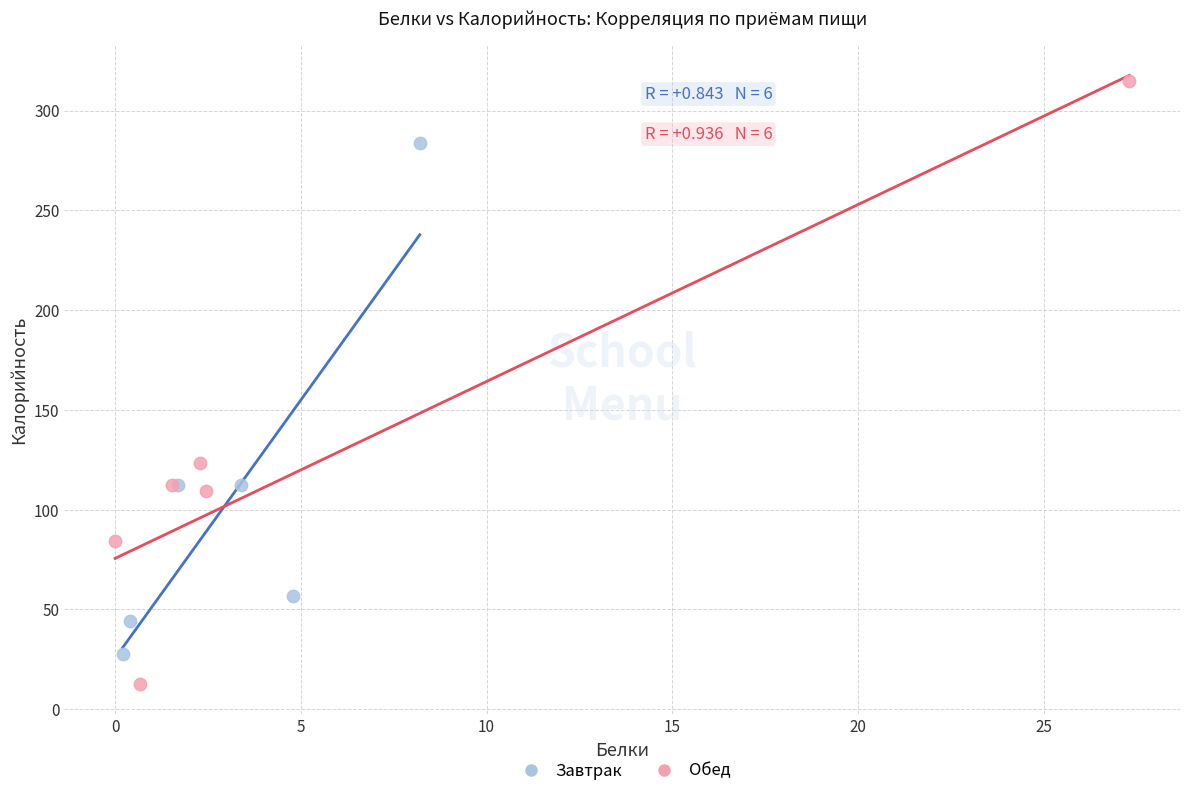

Which series reaches the maximum Y coordinate?

Обед